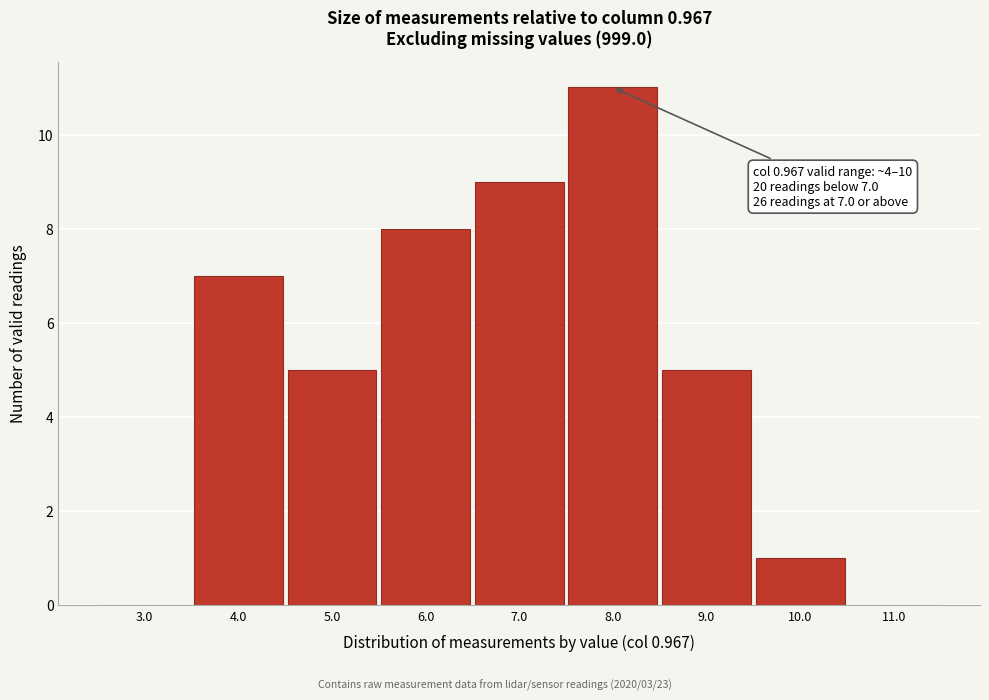

Which range on the x-axis has the tallest bar?

7.5 to 8.5